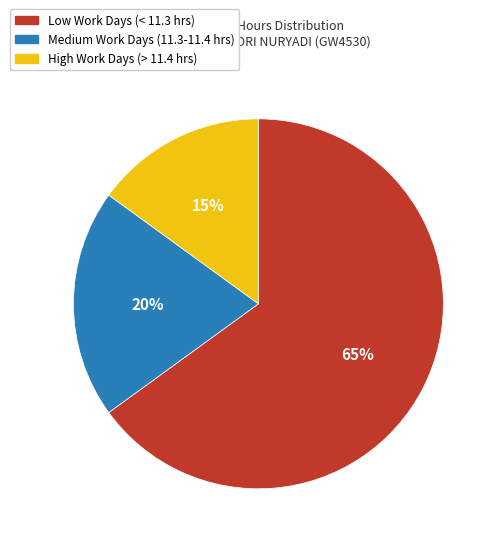

To the nearest percent, what is the difference between the largest and smallest slice percentages?

50%